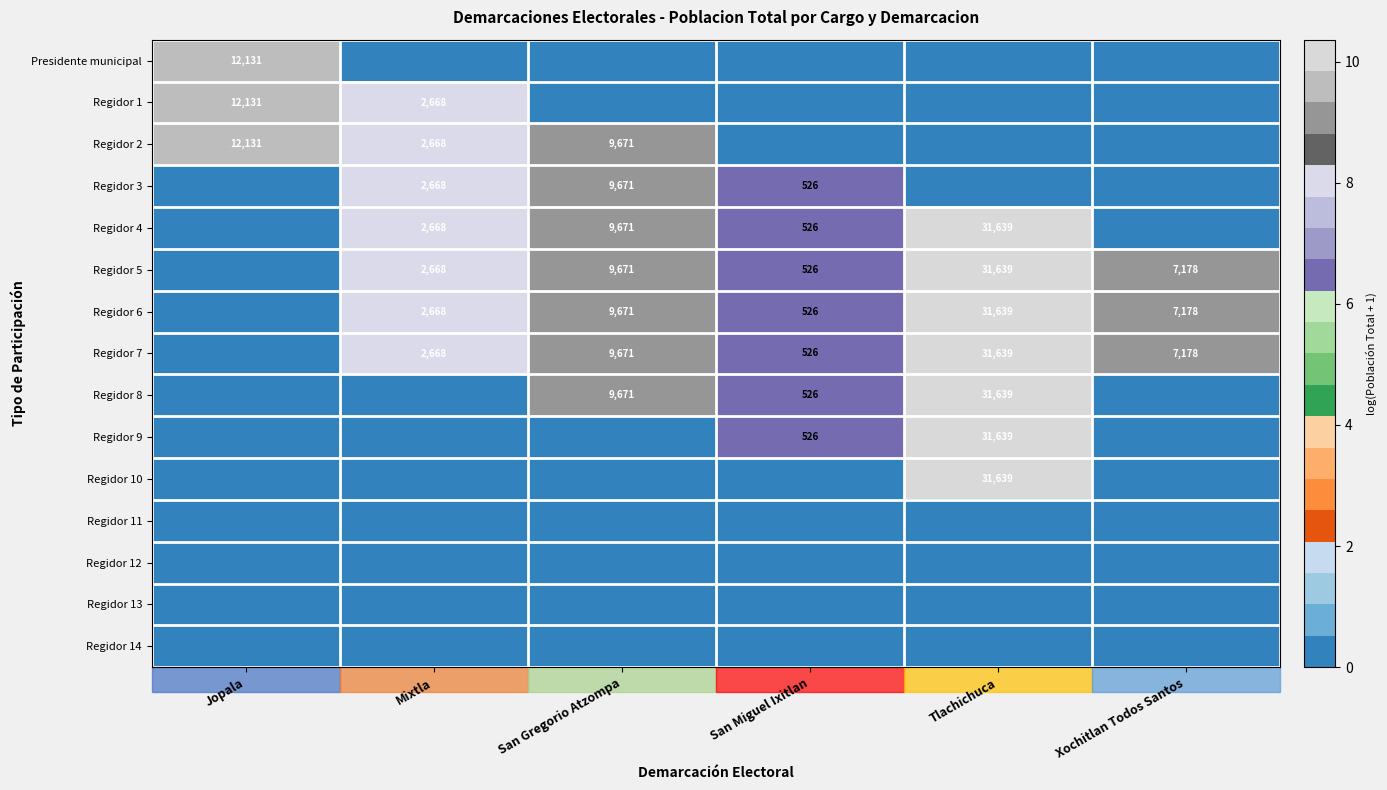

How many data points does each series have?

6